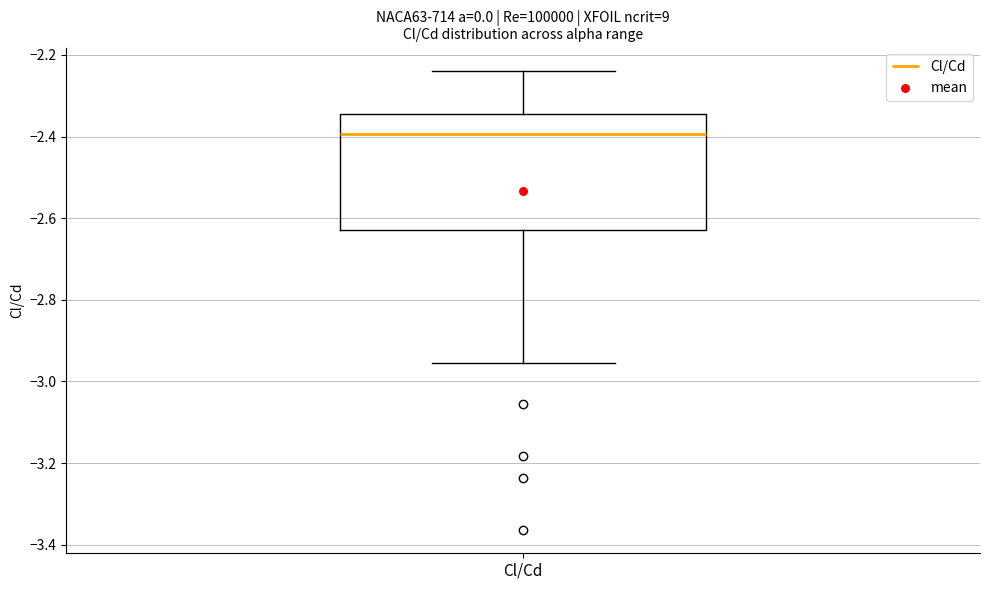

Transcribe this box plot: give where the median line is, the range the box spans, and where the two whiskers end, as read against the y-axis. The values are not printed on the chart, so give them approximately, as read against the axis.

median -2.40, box -2.62 to -2.34, whiskers -2.96 to -2.24